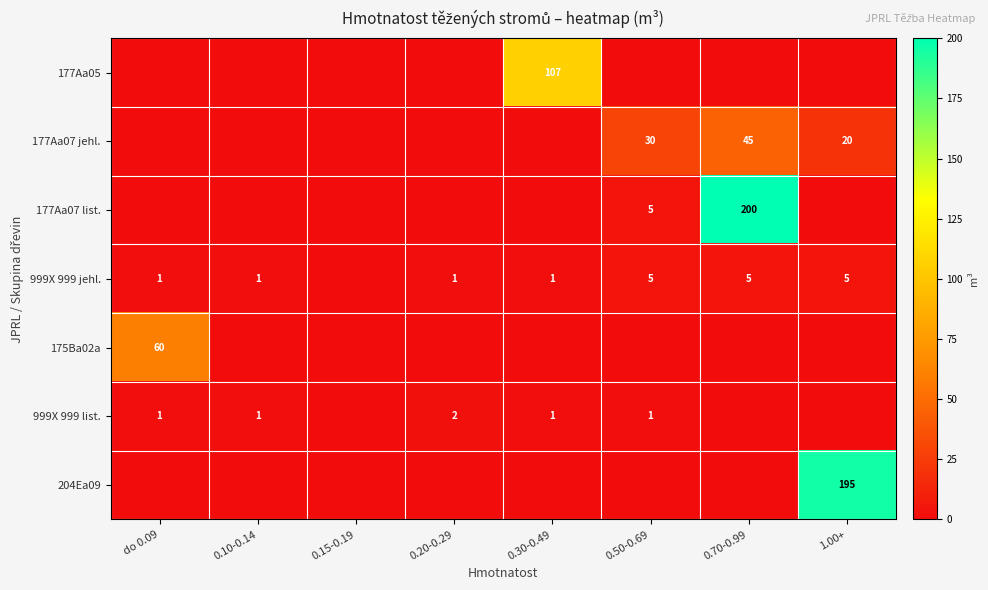

What is the greatest value displayed?

200